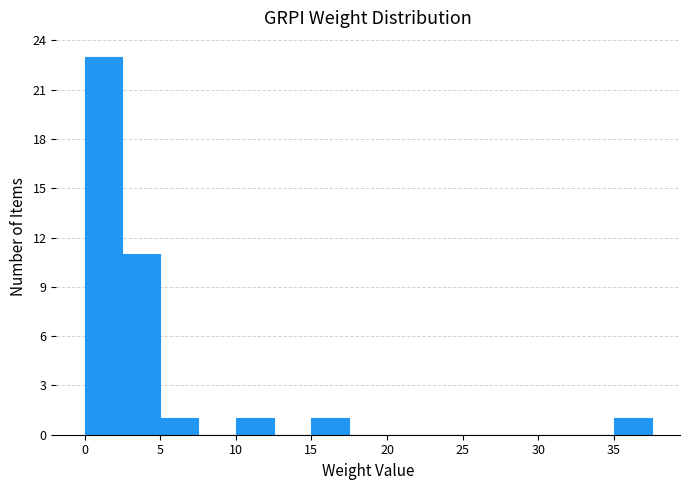

How tall is the bar that spans 5.0 to 7.5 on the x-axis? Neither the bar edges nor the heights are printed on the chart, so give them approximately, as read against the axes.

1